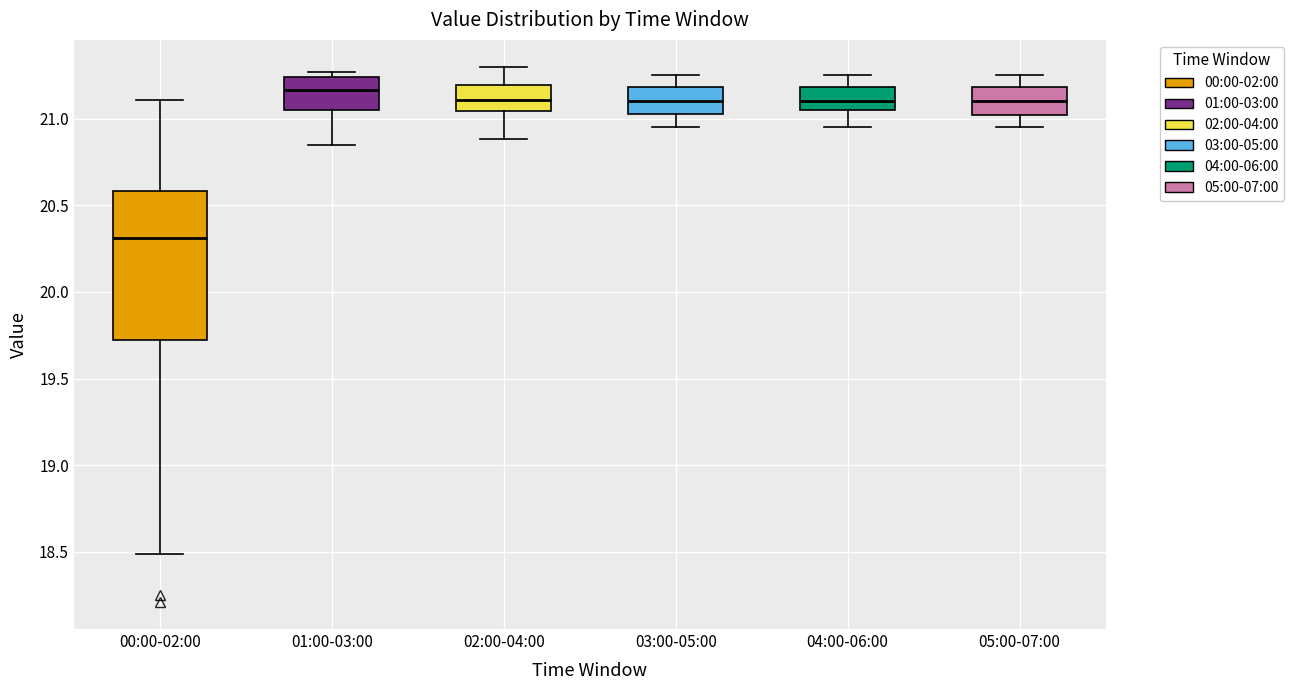

Which box's median line is the highest?

01:00-03:00